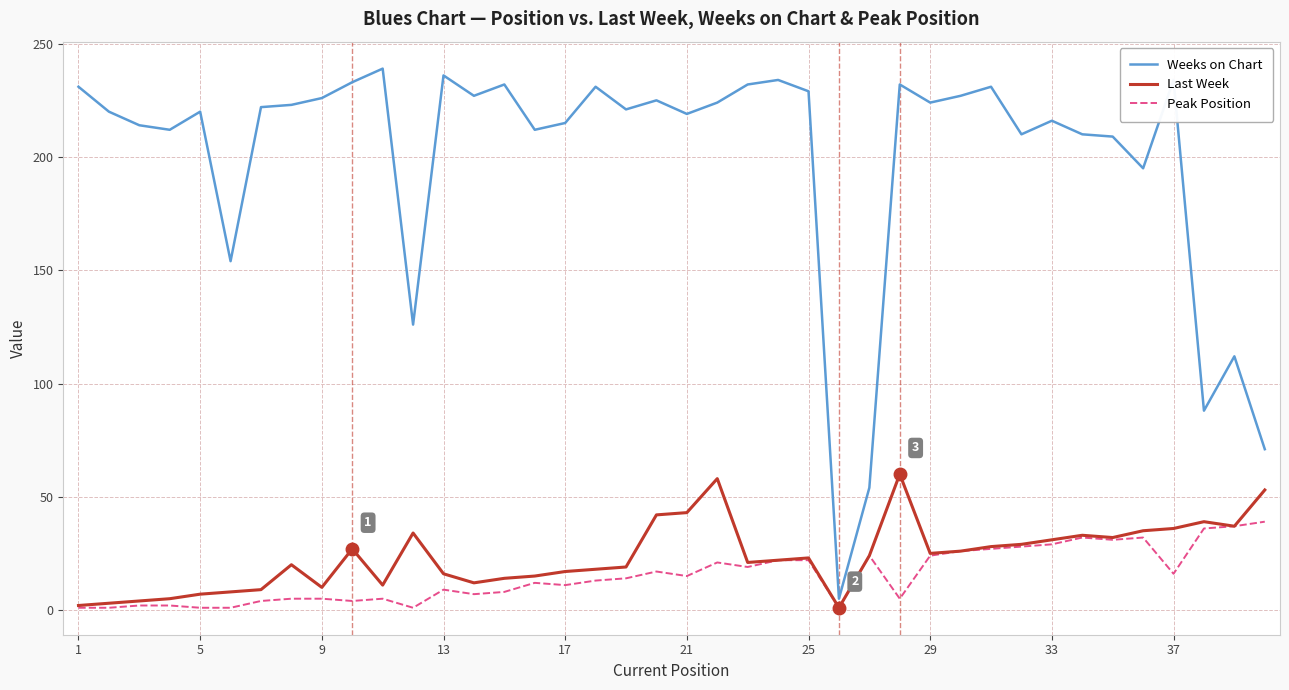

What is the maximum value shown in the chart?

239